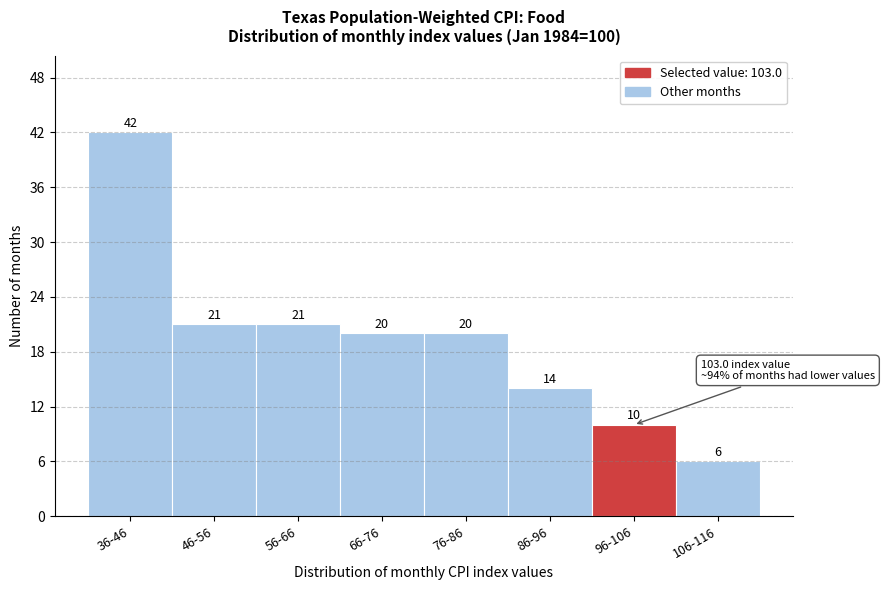

Reading left to right, extract all data points from this chart.

36-46=42	46-56=21	56-66=21	66-76=20	76-86=20	86-96=14	96-106=10	106-116=6